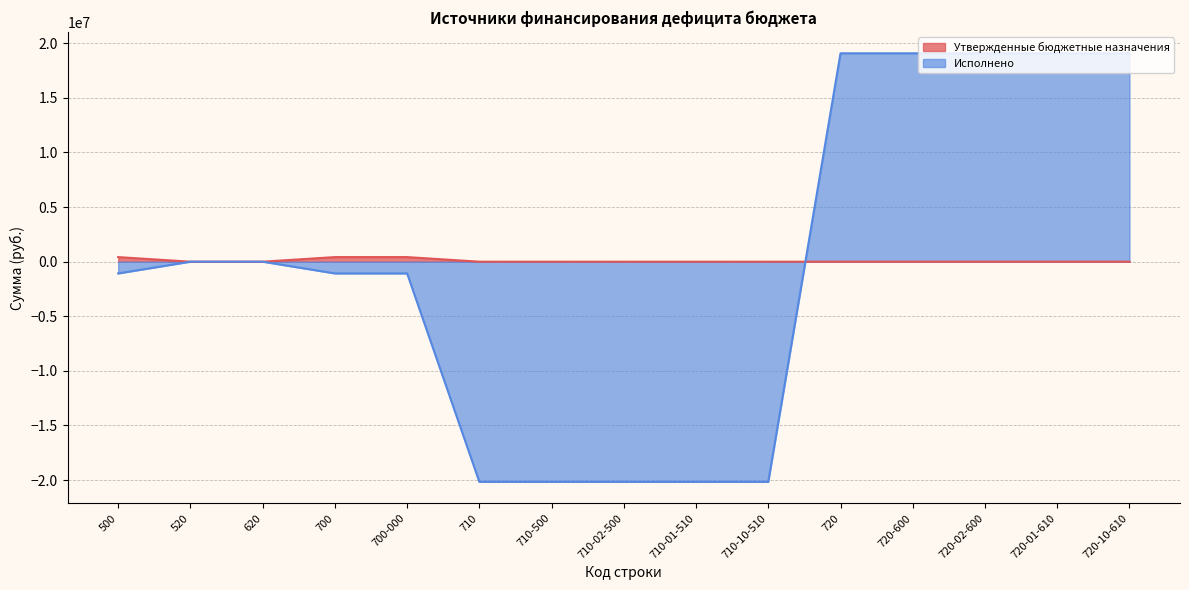

What is the total value across all series at 710-02-500?

-20159716.0